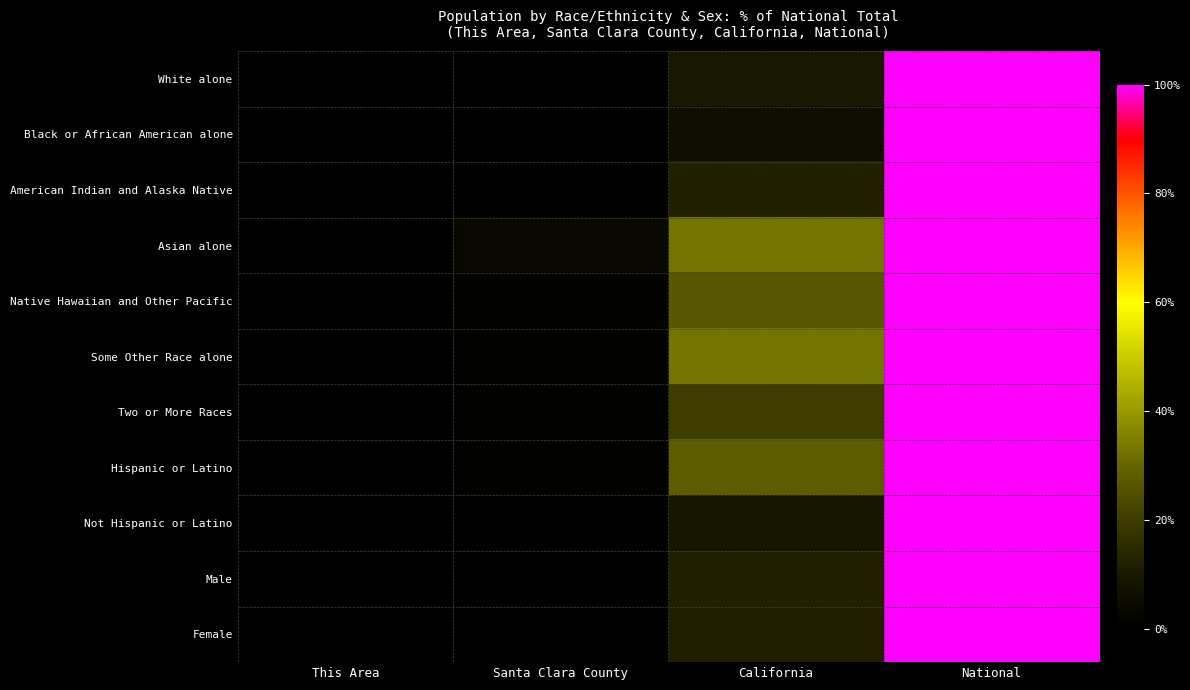

Reading left to right, extract all data points from this chart.

White alone: This Area=0.0	Santa Clara County=0.4	California=9.6	National=100.0
Black or African American alone: This Area=0.0	Santa Clara County=0.1	California=5.9	National=100.0
American Indian and Alaska Native: This Area=0.0	Santa Clara County=0.4	California=12.4	National=100.0
Asian alone: This Area=0.0	Santa Clara County=3.9	California=33.1	National=100.0
Native Hawaiian and Other Pacific: This Area=0.0	Santa Clara County=1.3	California=26.7	National=100.0
Some Other Race alone: This Area=0.0	Santa Clara County=1.2	California=33.1	National=100.0
Two or More Races: This Area=0.0	Santa Clara County=1.0	California=20.2	National=100.0
Hispanic or Latino: This Area=0.0	Santa Clara County=0.9	California=27.8	National=100.0
Not Hispanic or Latino: This Area=0.0	Santa Clara County=0.5	California=9.0	National=100.0
Male: This Area=0.0	Santa Clara County=0.6	California=12.2	National=100.0
Female: This Area=0.0	Santa Clara County=0.6	California=11.9	National=100.0